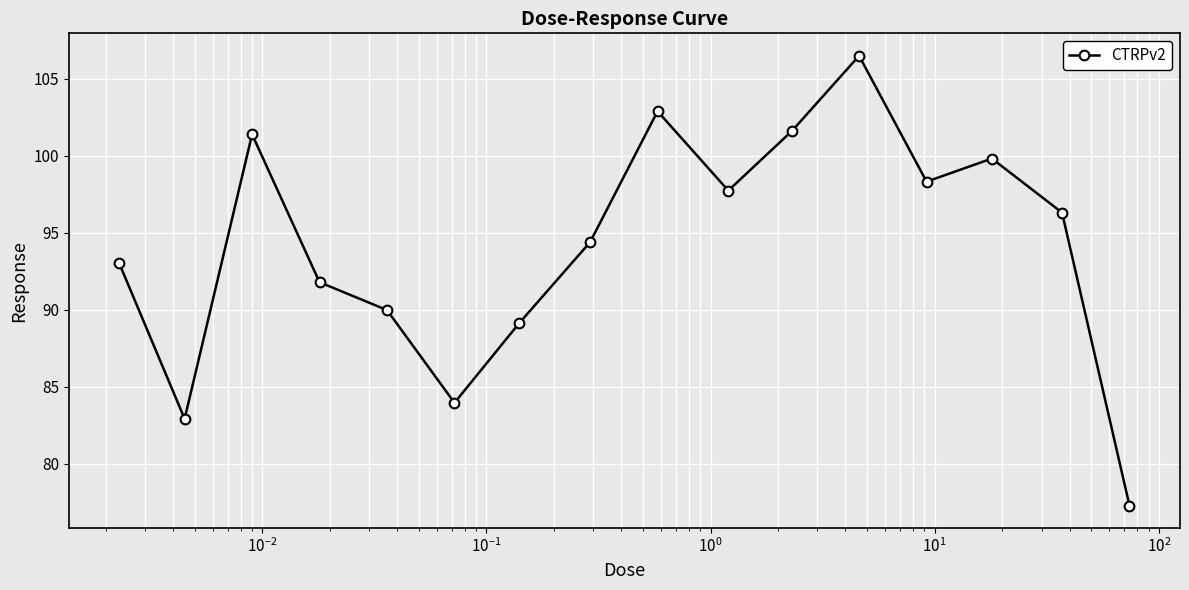

Reading right to left, what are all the values shown in this chart?

77.3	96.3	99.8	98.3	106.5	101.6	97.8	102.9	94.4	89.1	84.0	90.0	91.8	101.4	82.9	93.0